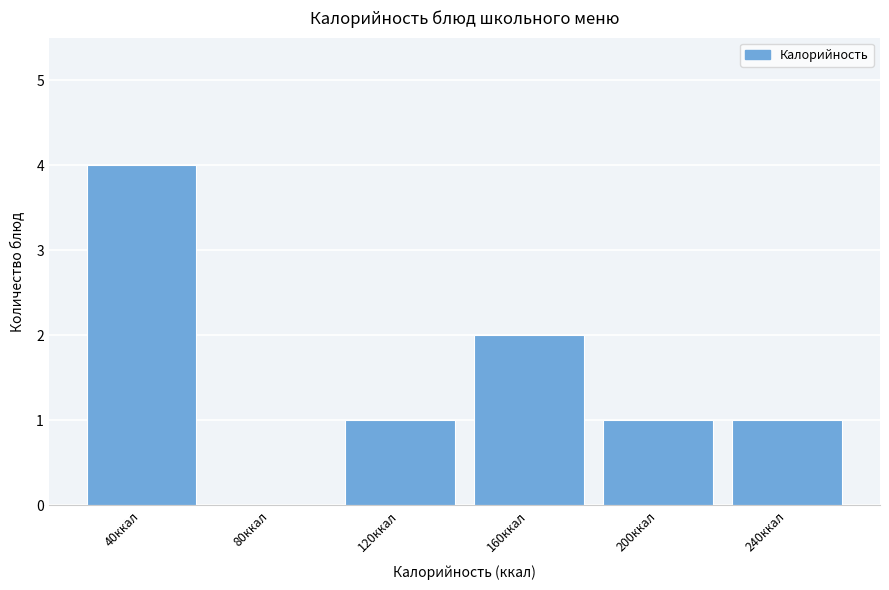

Reading right to left, list all the values displayed in this chart.

240ккал=1	200ккал=1	160ккал=2	120ккал=1	80ккал=0	40ккал=4